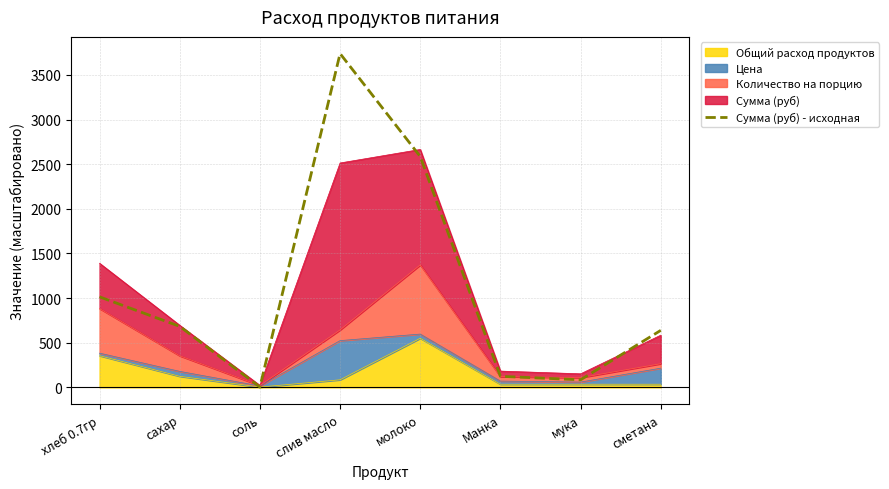

What is the sum of all values?

8875.8